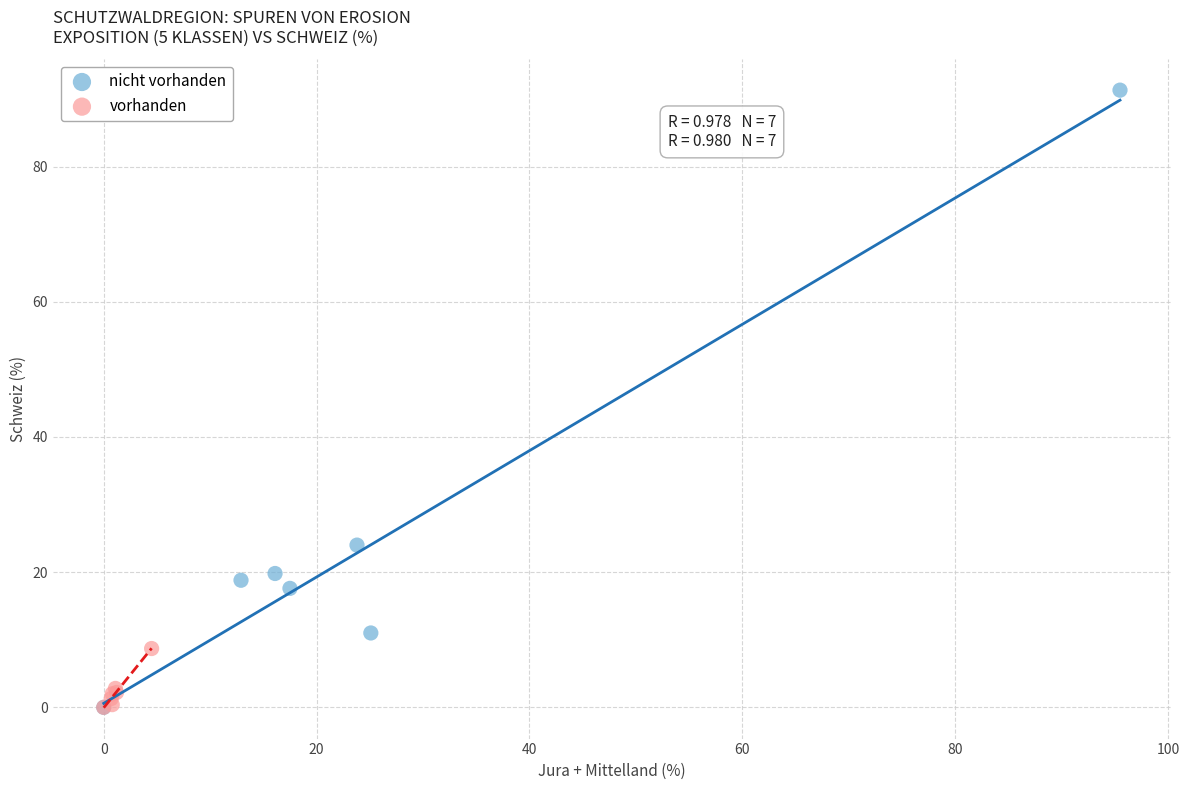

Which series reaches the maximum Y coordinate?

nicht vorhanden